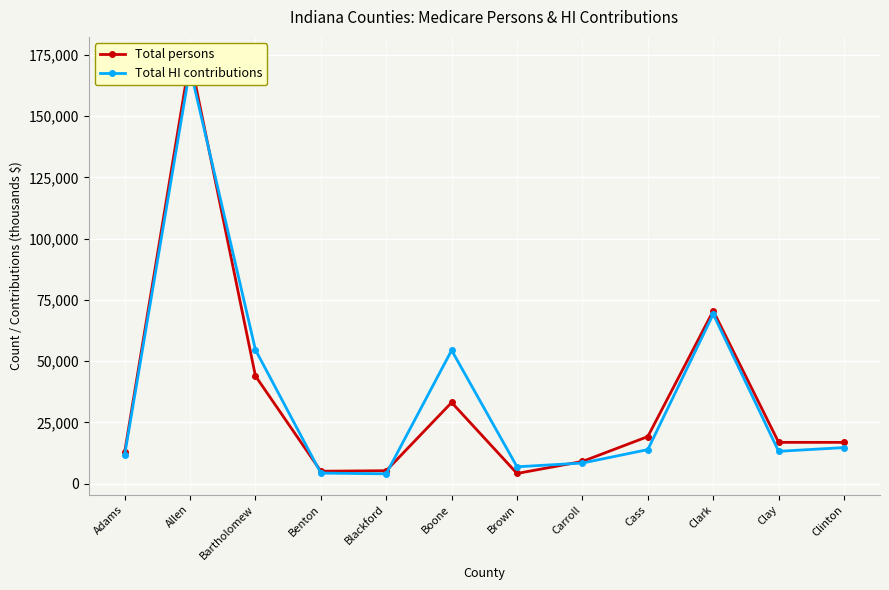

At which label does Total HI contributions first exceed 13932?

Allen